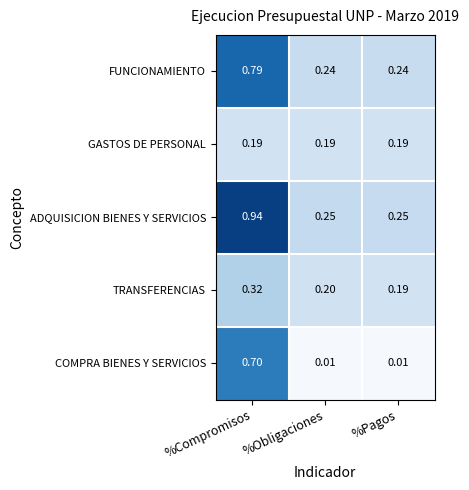

Which label corresponds to the largest value in the chart?

%Compromisos